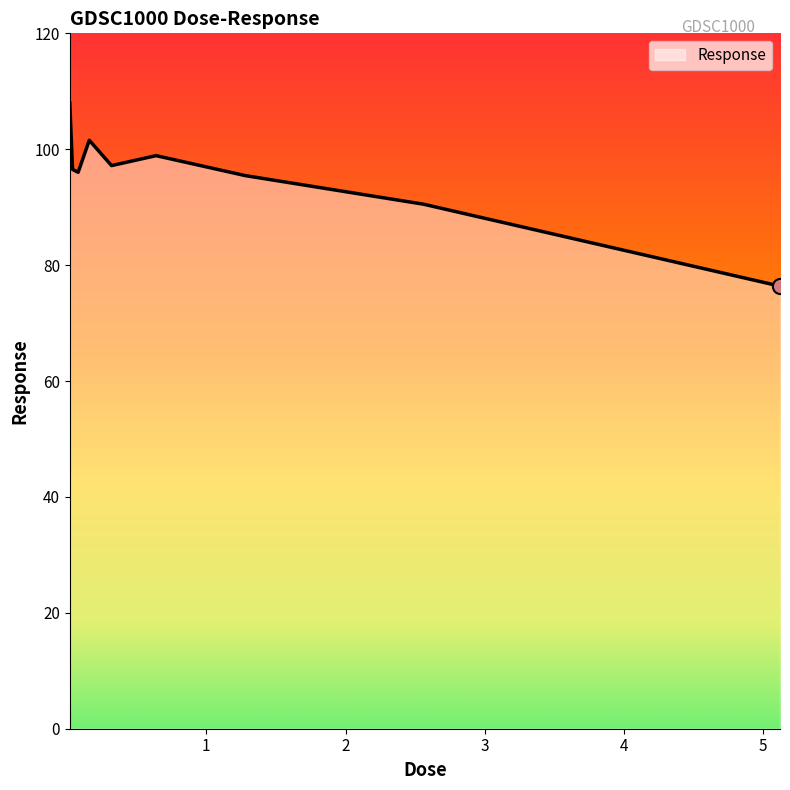

What is the difference between the maximum and minimum values?

31.6